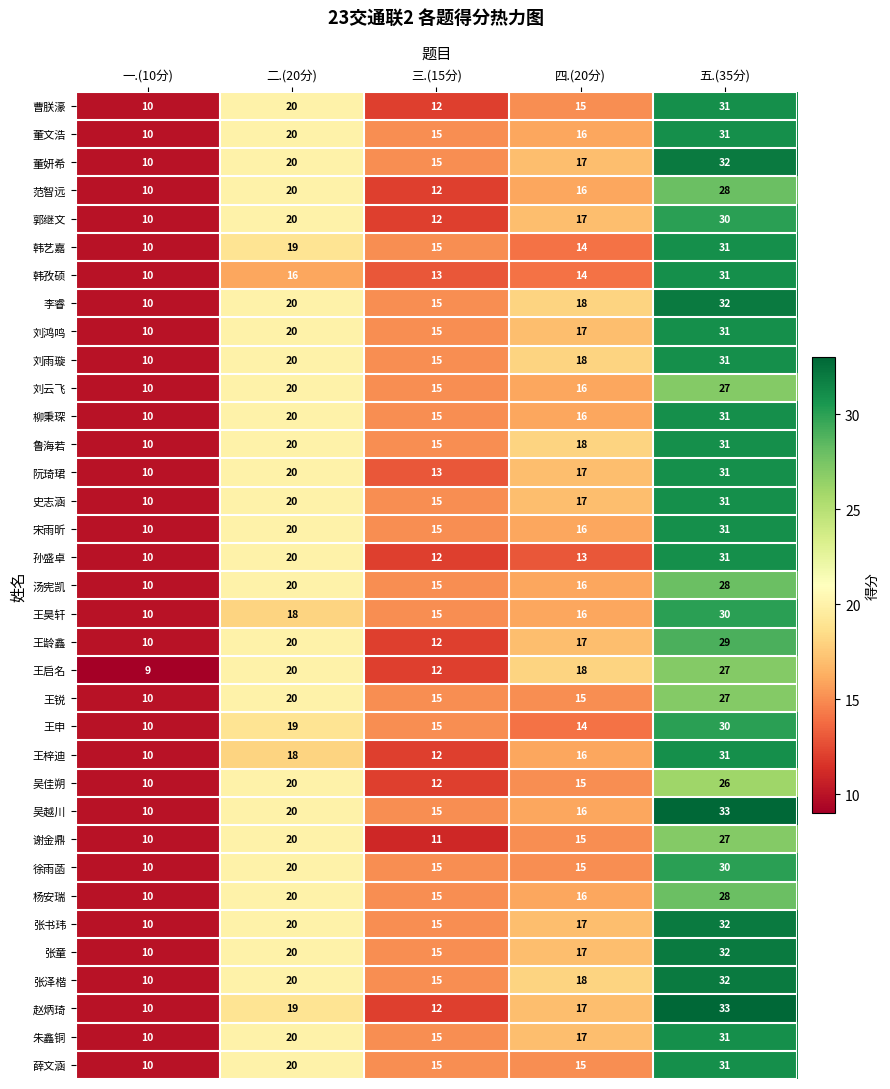

What is the total value across all series at 五.(35分)?

1058